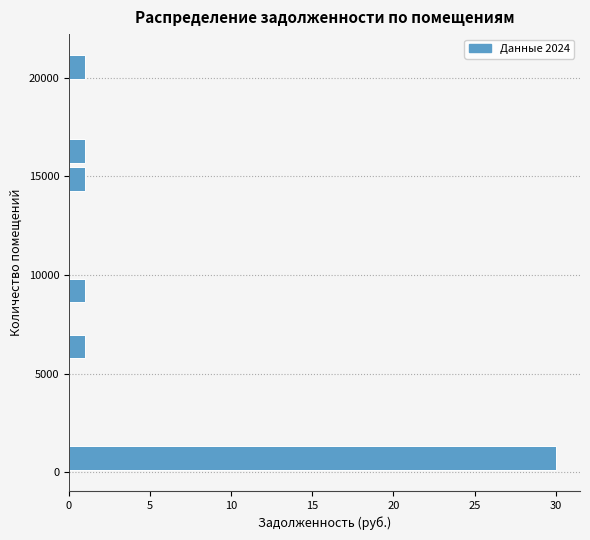

Read against the y-axis, roughly where is the centre of the longest bar?

500